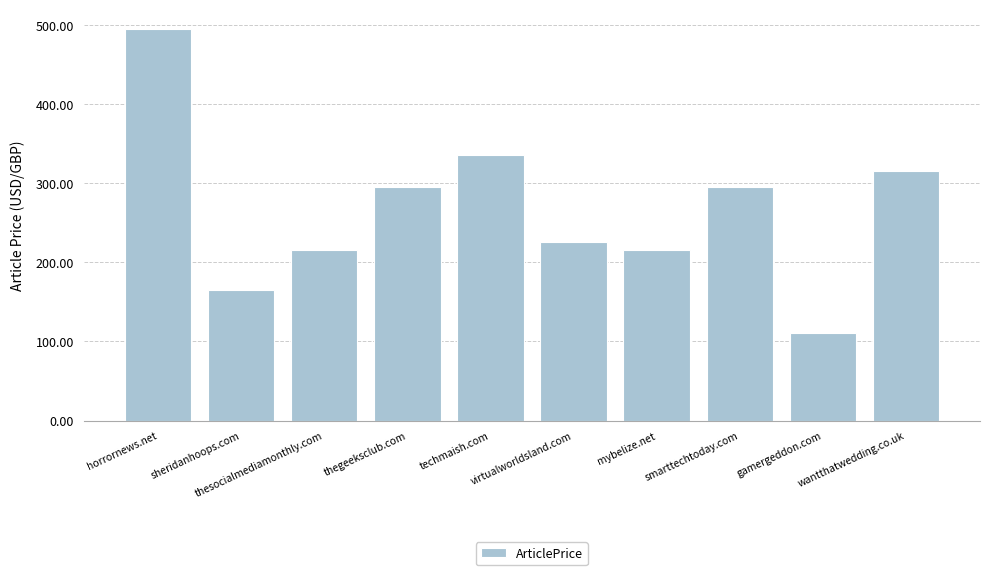

What is the value of the 5th bar from the left?

335